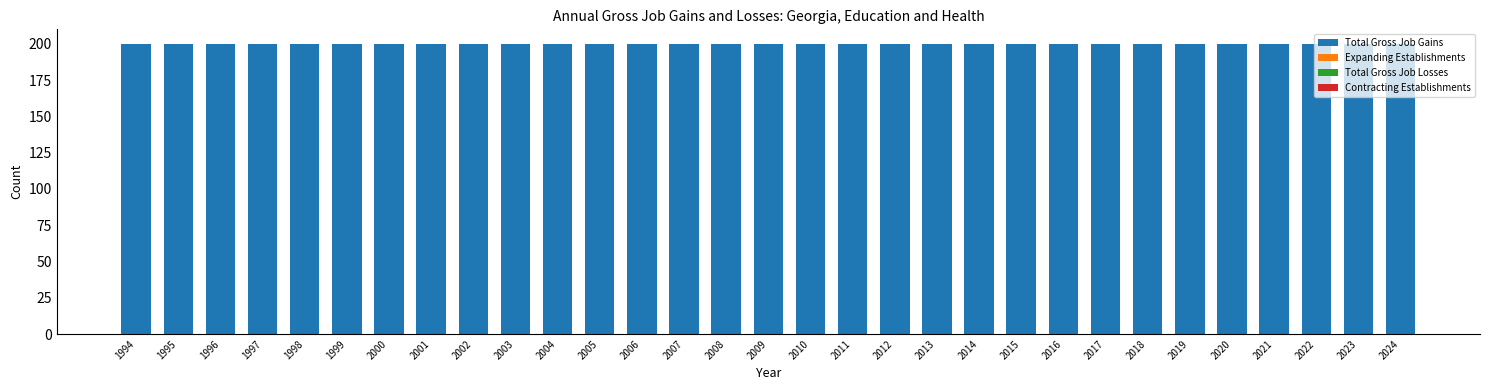

Which has a higher value, 2023 or 2008?

2023